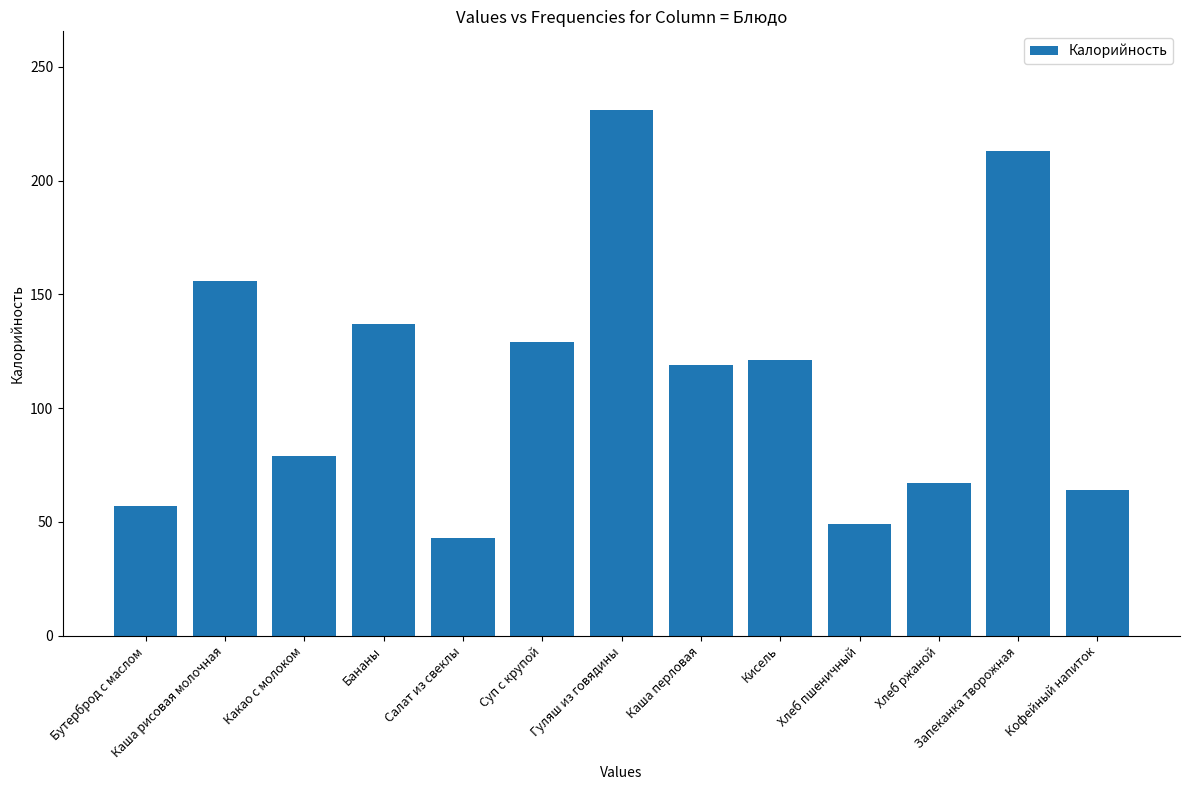

What is the change in value from Суп с крупой to Хлеб пшеничный?

-80